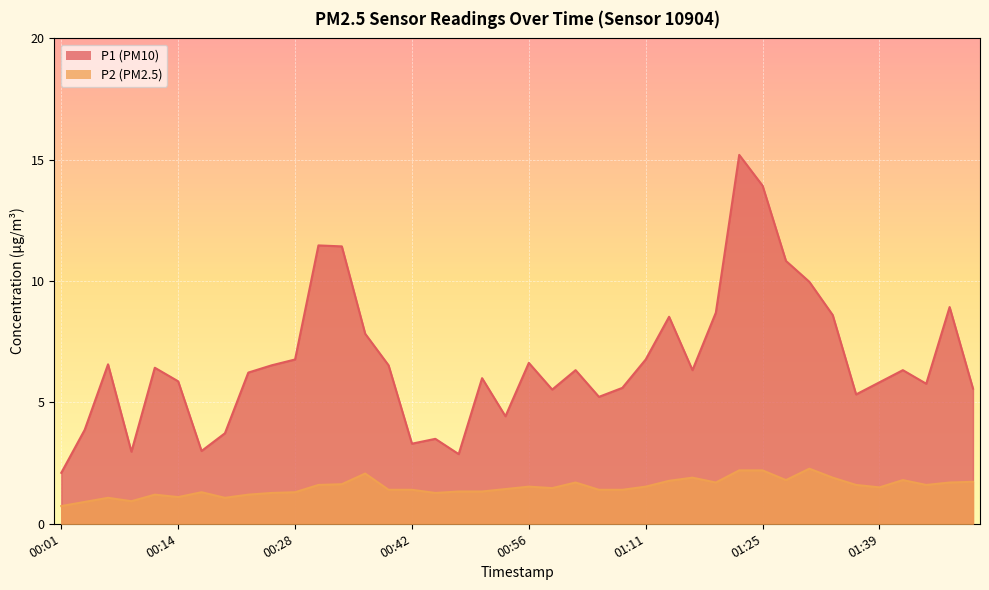

What position from the left is 00:26?

10